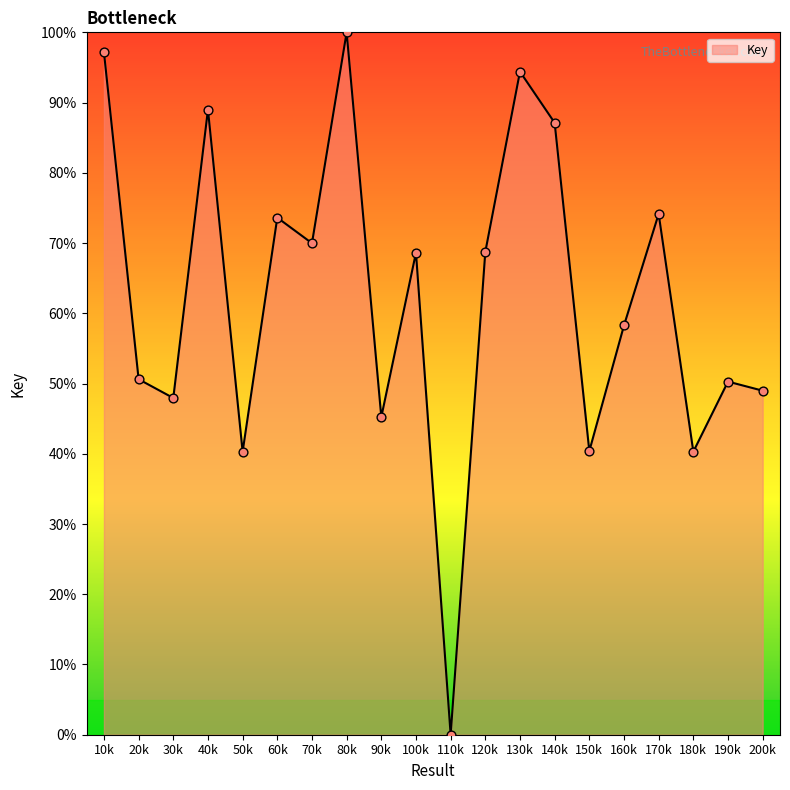

What is the change in value from 110k to 170k?

+74.1